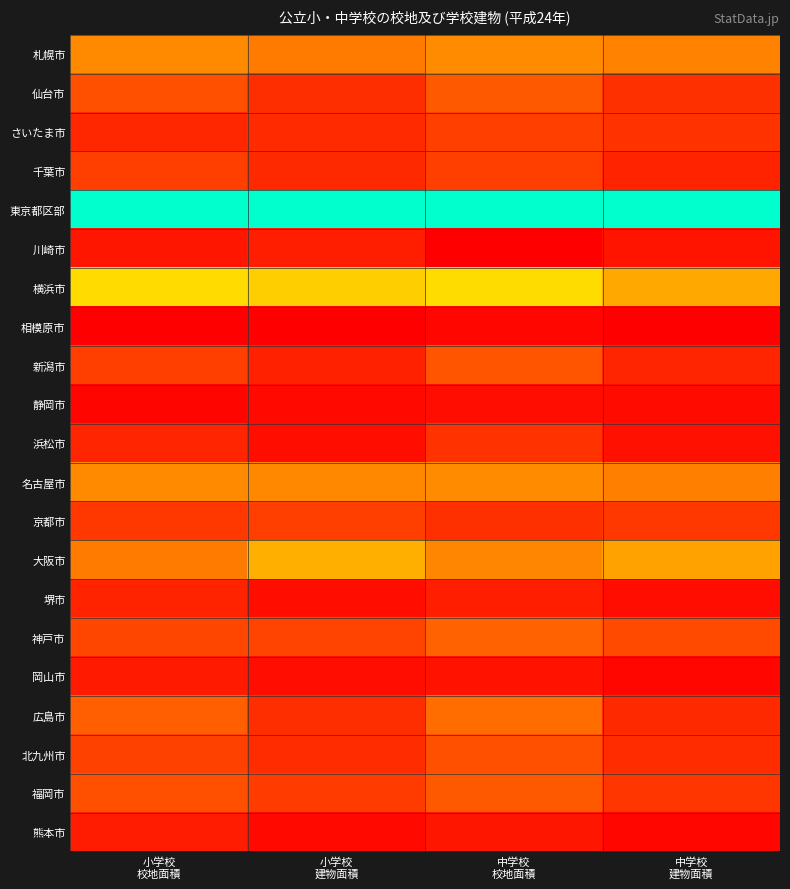

At 中学校 建物面積, list the series in order from largest to smallest.

東京都区部, 横浜市, 大阪市, 札幌市, 名古屋市, 神戸市, 京都市, 福岡市, さいたま市, 仙台市, 北九州市, 広島市, 新潟市, 千葉市, 川崎市, 浜松市, 堺市, 静岡市, 熊本市, 岡山市, 相模原市